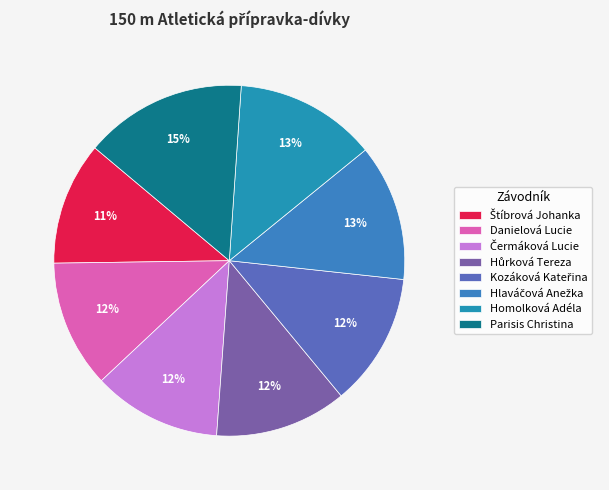

Approximately how many times larger is the value at Čermáková Lucie compared to Kozáková Kateřina?

1.0